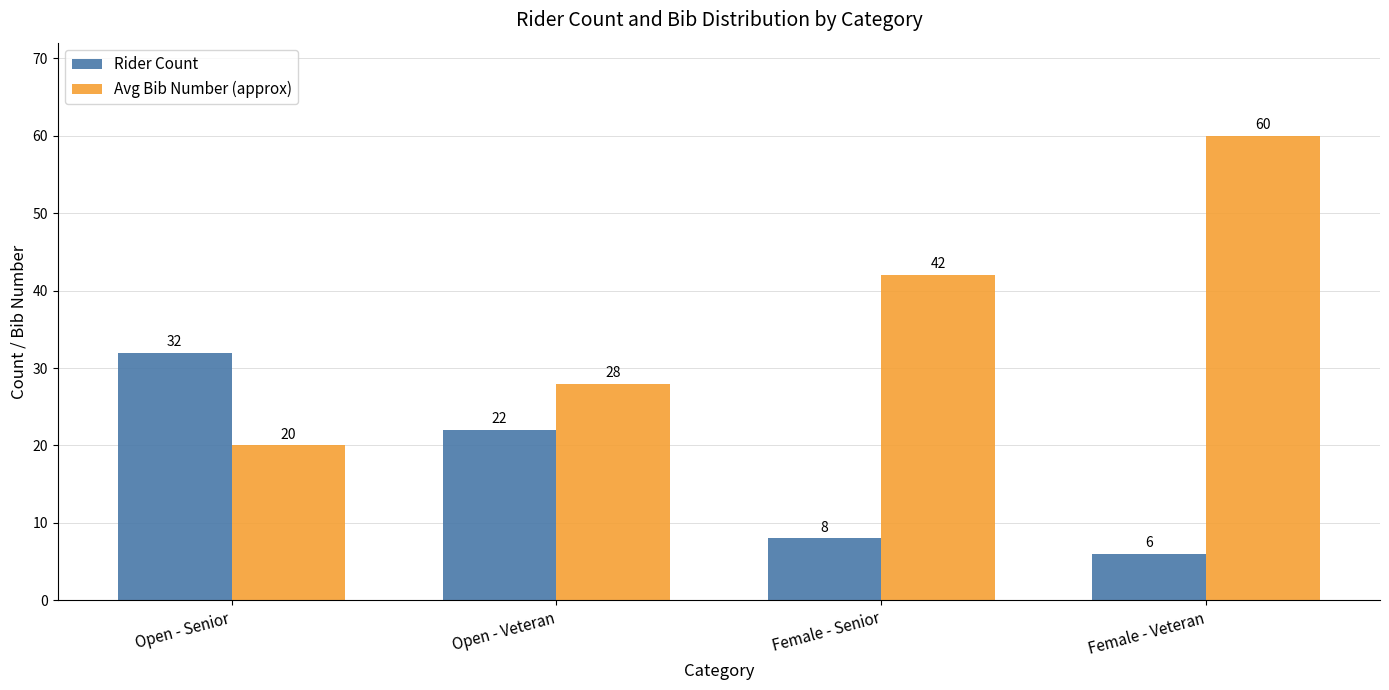

At which category does the chart reach its peak across all series?

Female - Veteran